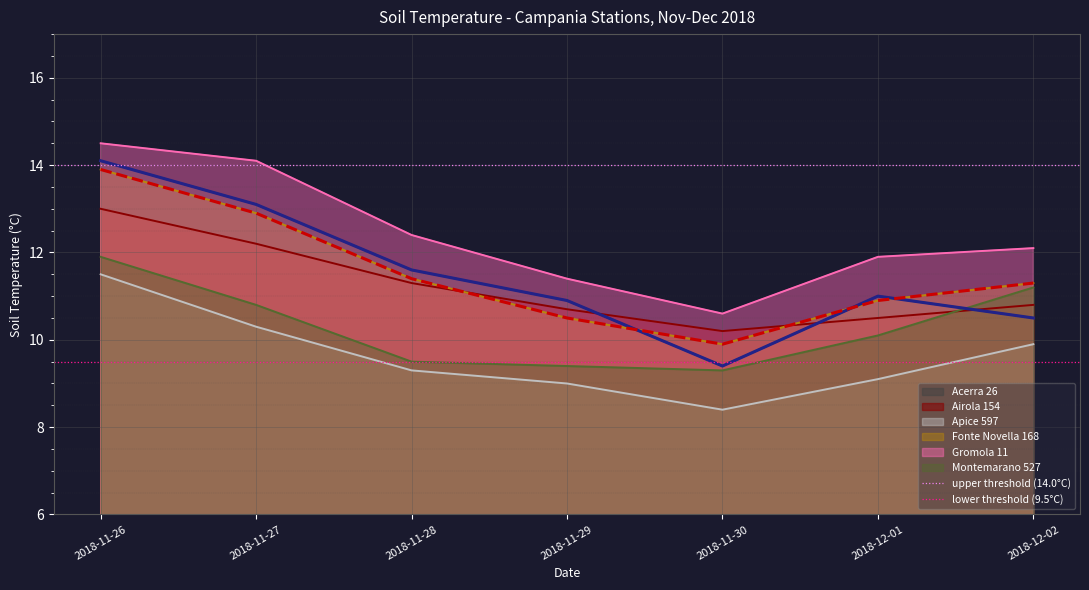

Is it true that Apice 597 equals 9.1 at 2018-12-01?

True